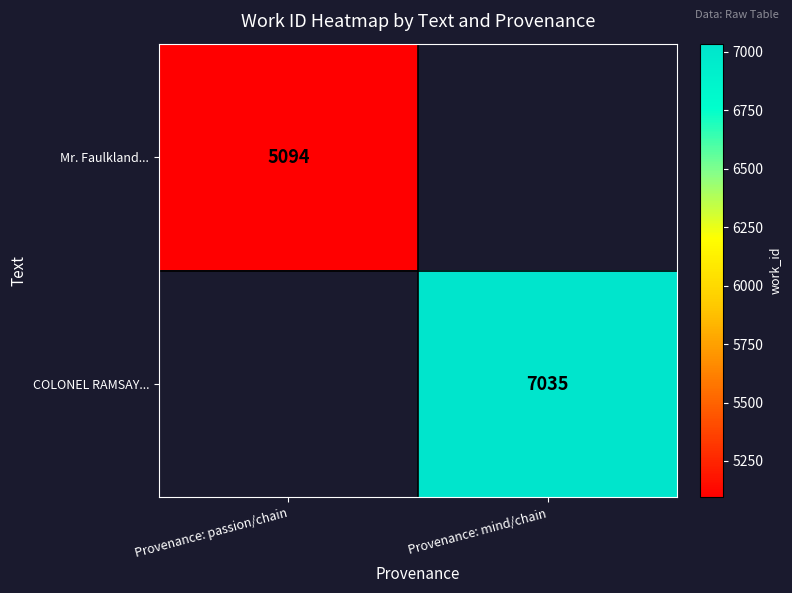

List the series in order of their overall mean, lowest first.

Mr. Faulkland..., COLONEL RAMSAY...